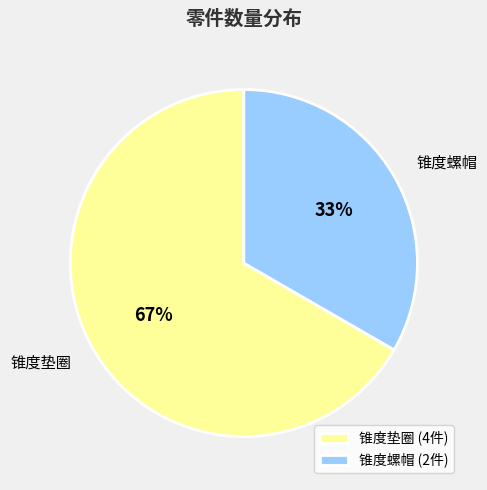

Is it true that 锥度垫圈 is 81% of the pie?

False